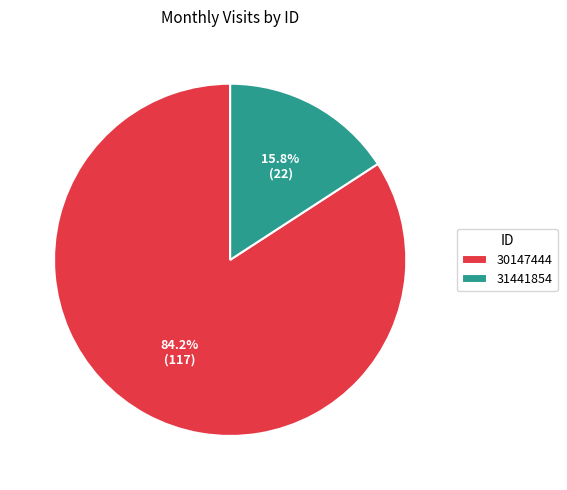

Which category accounts for the majority?

30147444